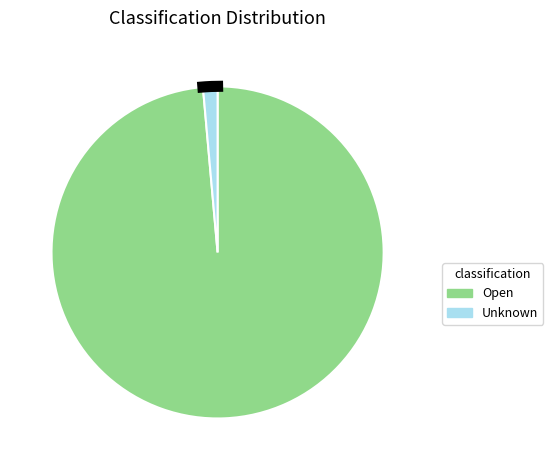

Is there any slice that represents more than half of the pie?

Yes